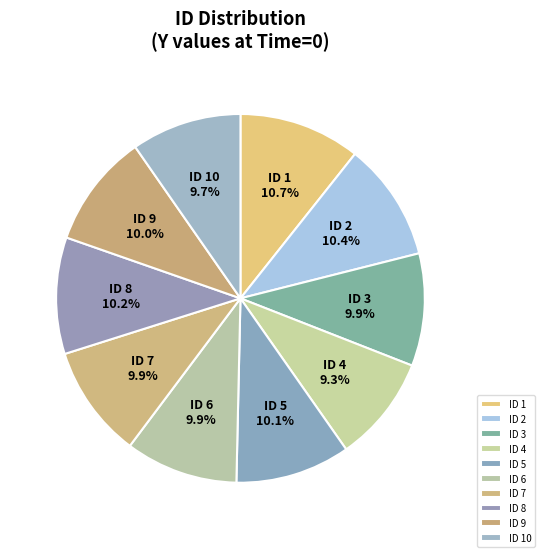

Approximately how many times larger is the value at ID 7 compared to ID 8?

1.0